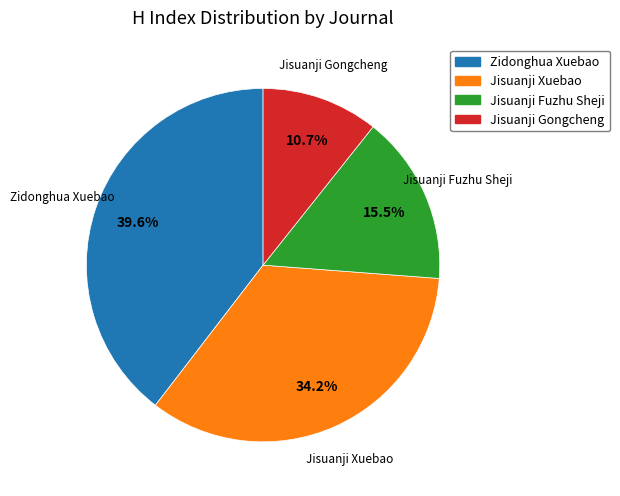

The Jisuanji Gongcheng slice represents 24% of the pie. True or false?

False